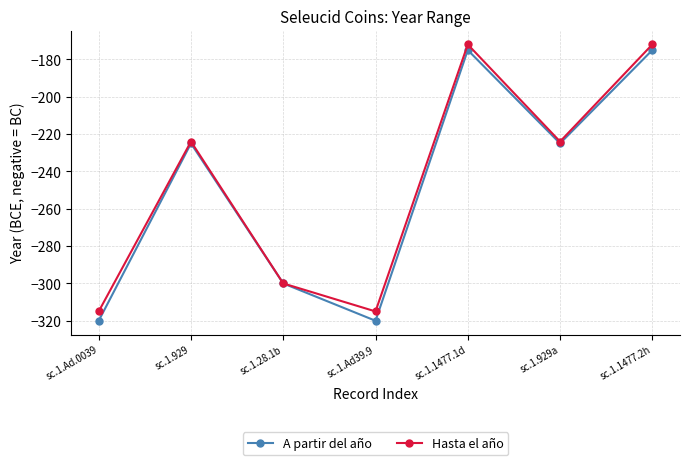

Reading left to right, list all the values displayed in this chart.

A partir del año: -320	-225	-300	-320	-175	-225	-175
Hasta el año: -315	-224	-300	-315	-172	-224	-172